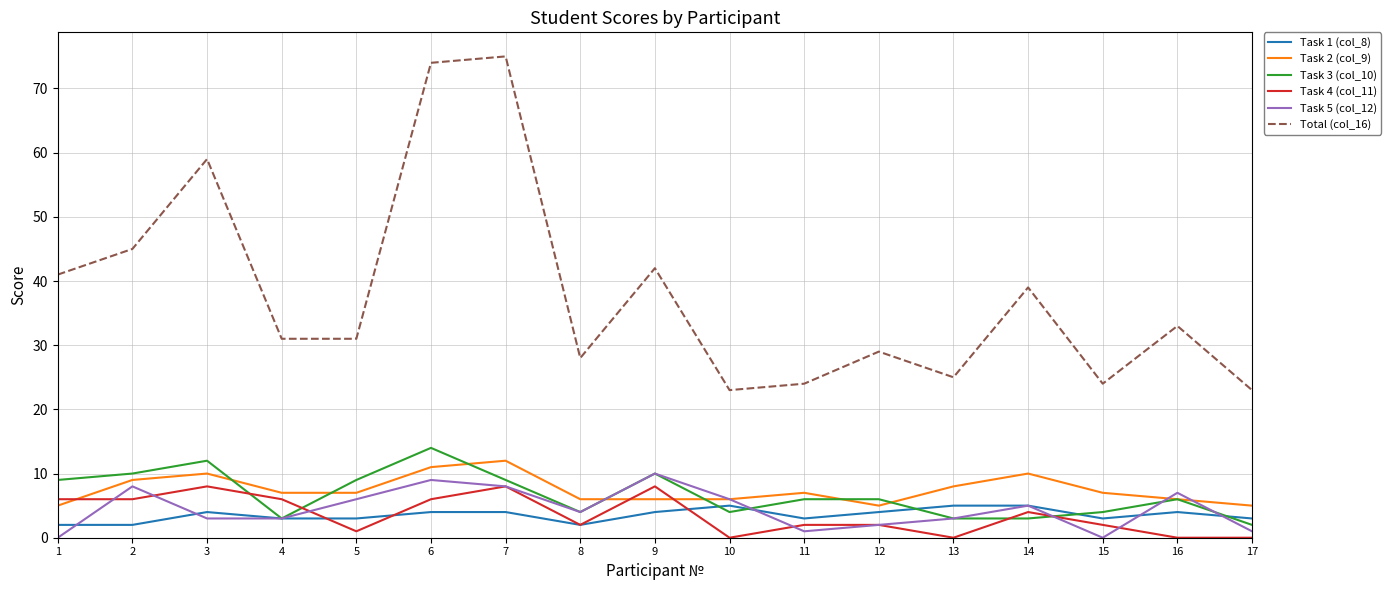

Which series changed the most between 7 and 14?

Total (col_16)